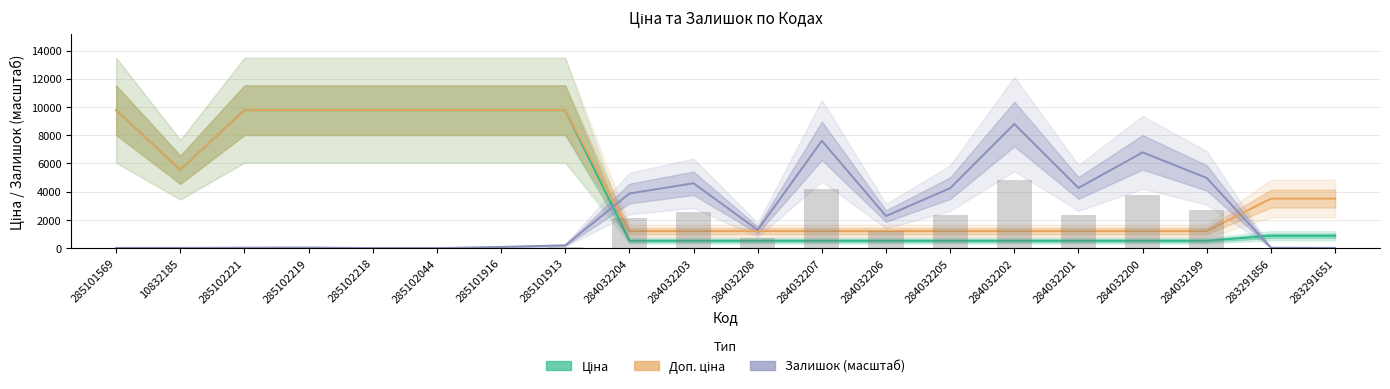

Is it true that Залишок equals 3872.2 at 284032204?

True